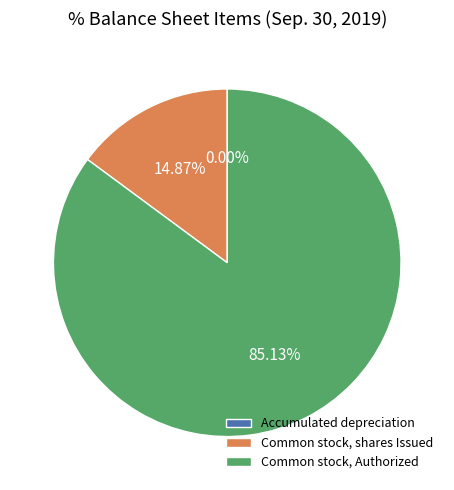

Which slice is the largest?

Common stock, Authorized